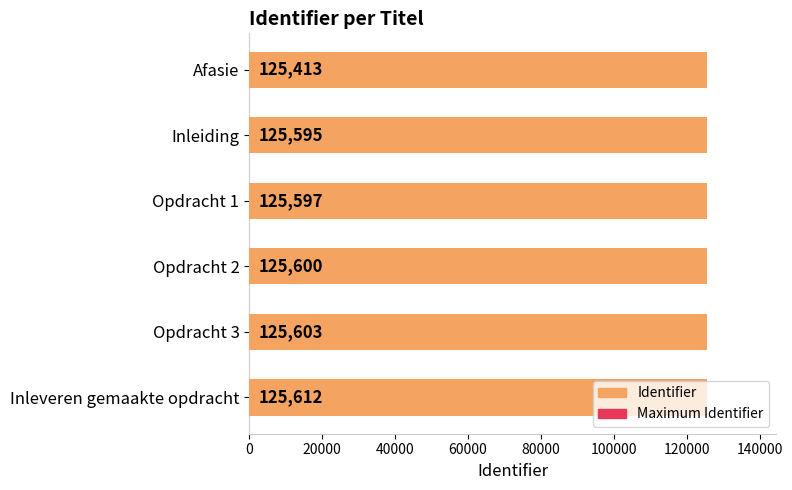

Reading right to left, list all the values displayed in this chart.

Maximum Identifier: 0.6	0.6	0.6	0.6	0.6	0.6
Identifier: 125612.0	125603.0	125600.0	125597.0	125595.0	125413.0